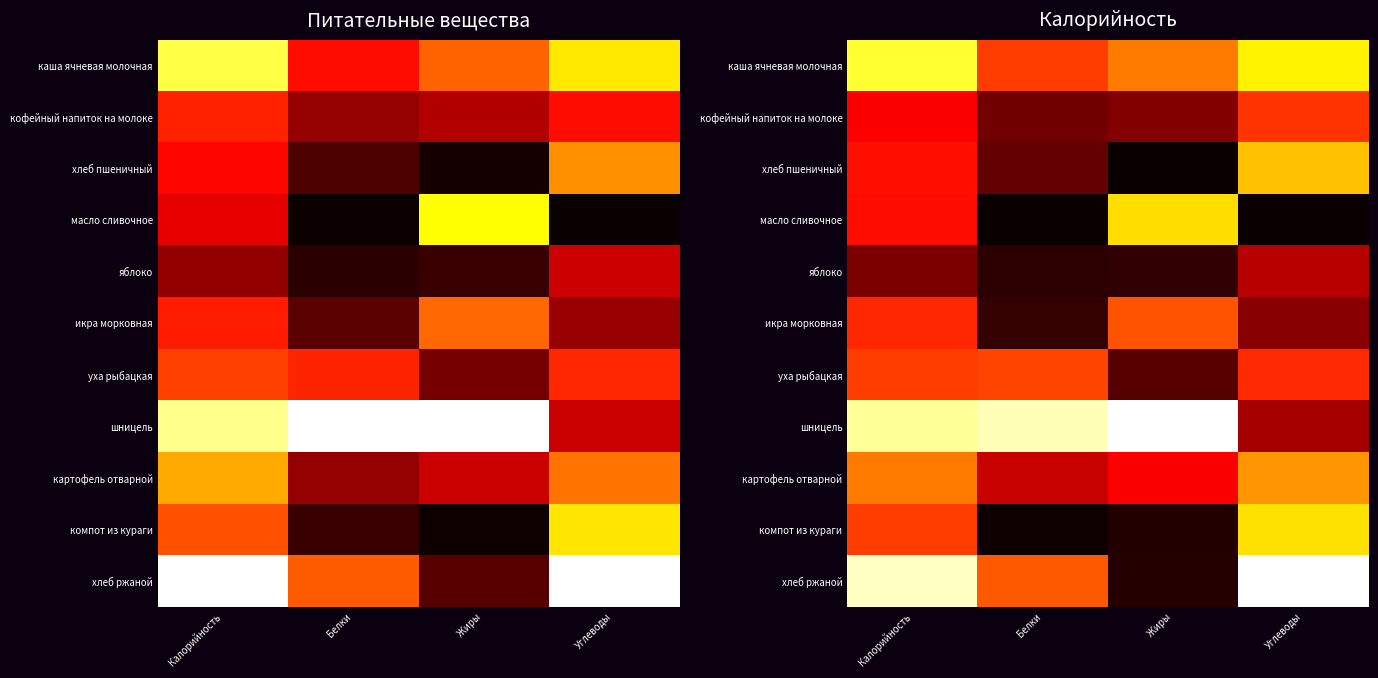

Which series has the largest range (max minus min)?

хлеб ржаной